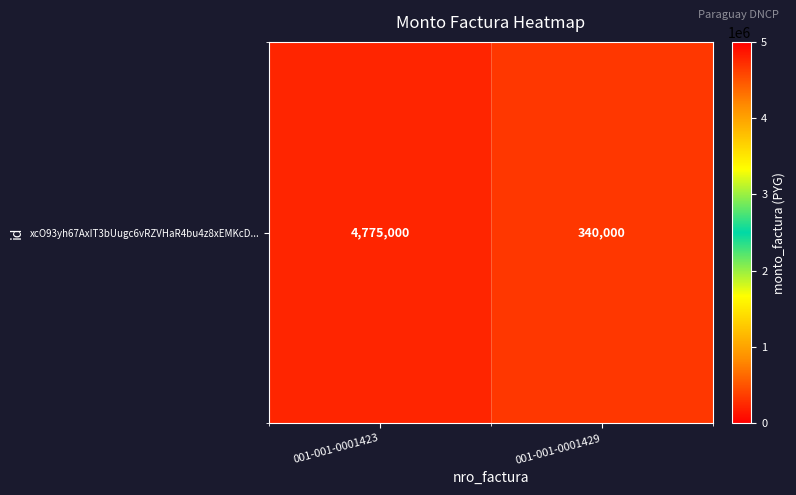

List the labels in order of value, largest first.

001-001-0001423, 001-001-0001429